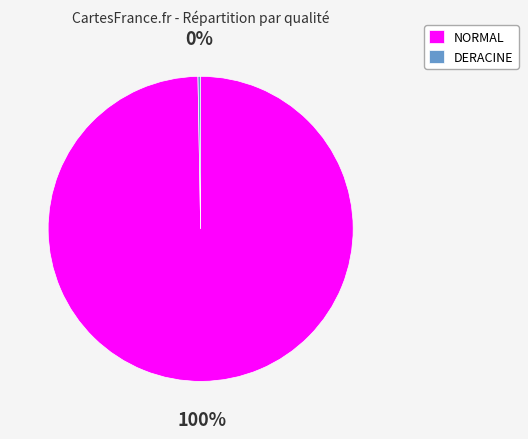

The NORMAL slice represents 100% of the pie. True or false?

True